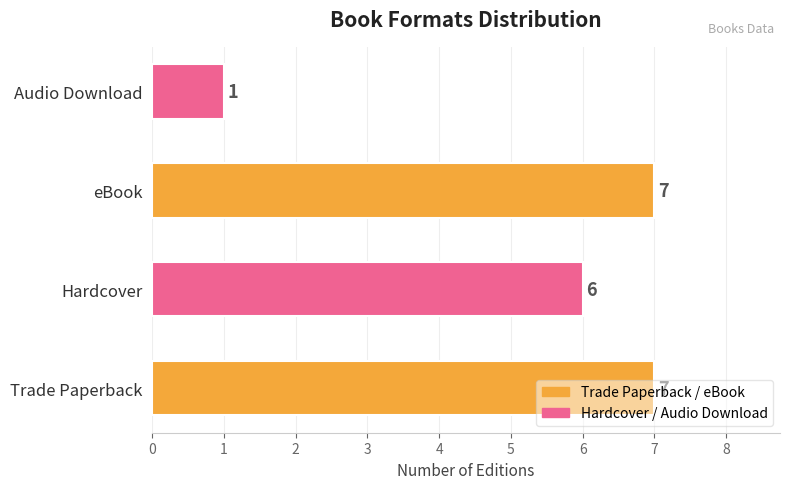

What is the smallest value displayed?

1